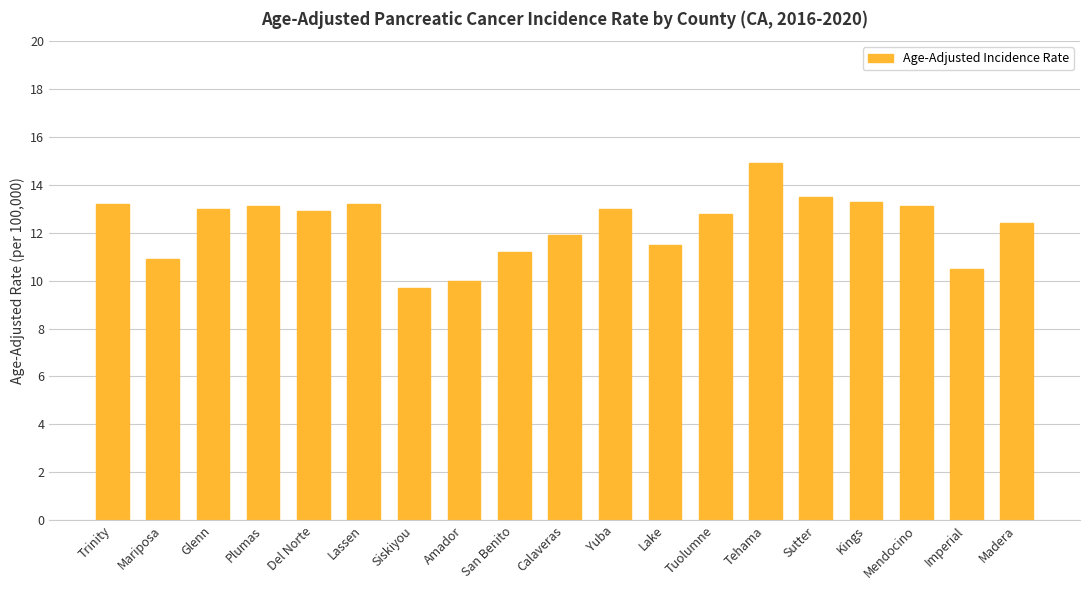

Reading left to right, list all the values displayed in this chart.

13.2	10.9	13.0	13.1	12.9	13.2	9.7	10.0	11.2	11.9	13.0	11.5	12.8	14.9	13.5	13.3	13.1	10.5	12.4